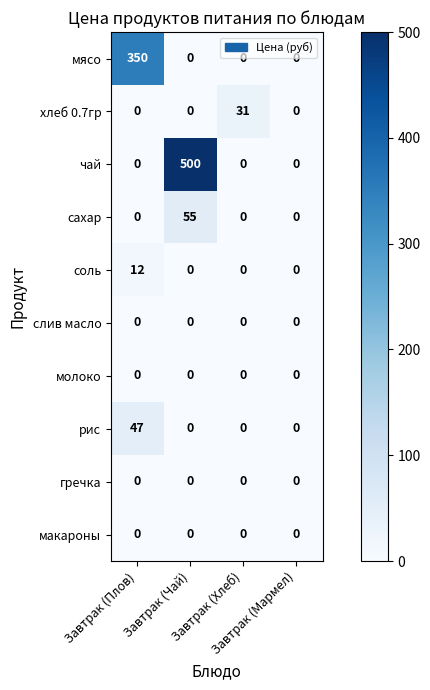

What is the difference between the maximum and minimum values in the рис series?

47